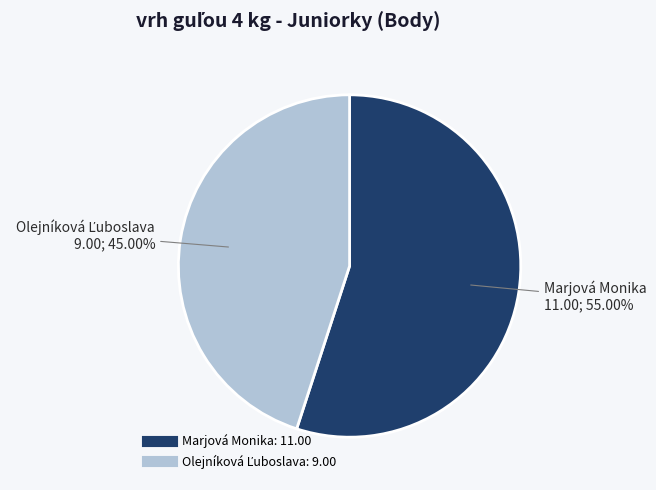

Which slice is the largest?

Marjová Monika